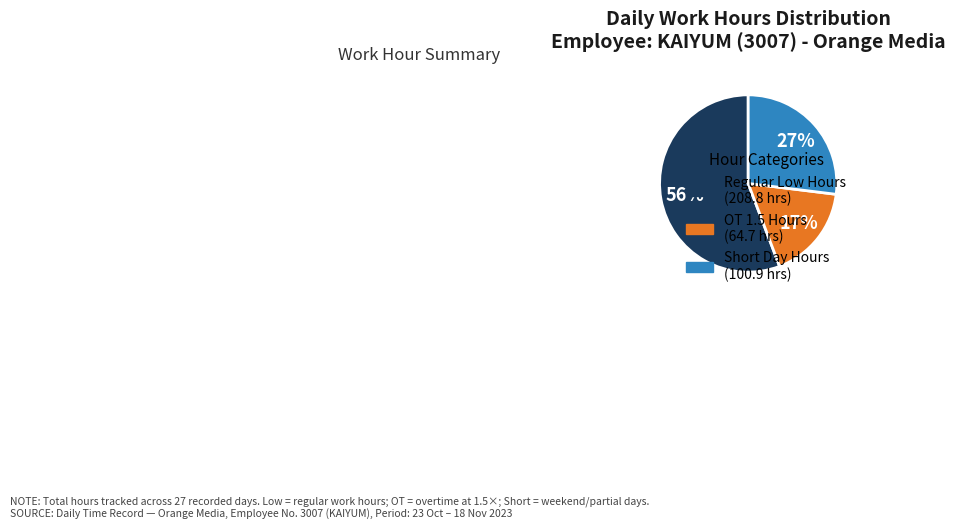

Is there a majority slice in this chart?

Yes